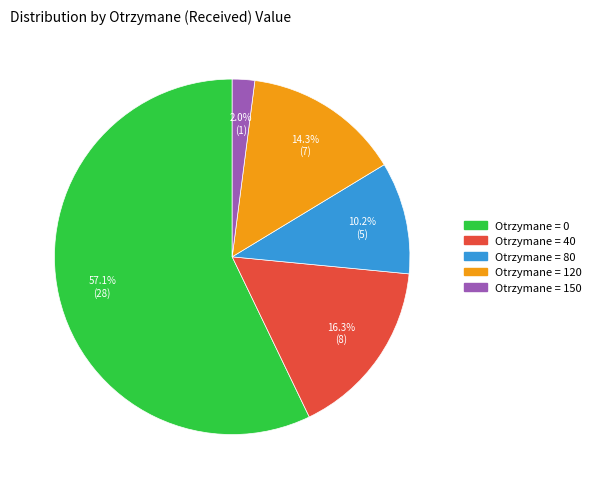

Is there any slice that represents more than half of the pie?

Yes